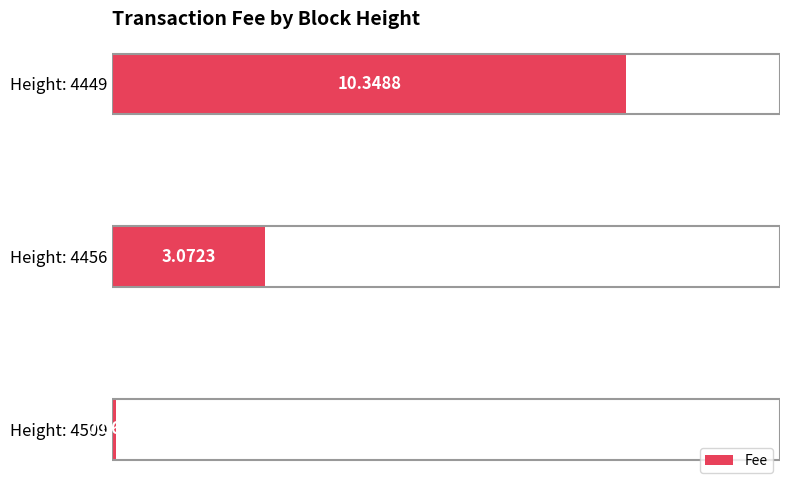

Count the number of values greater than 3.

2